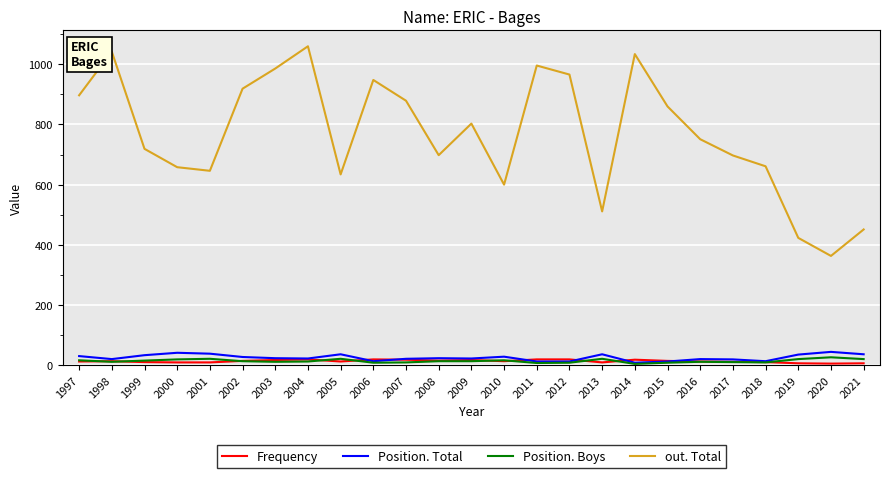

Which category has the lowest value in the out. Total series?

2020